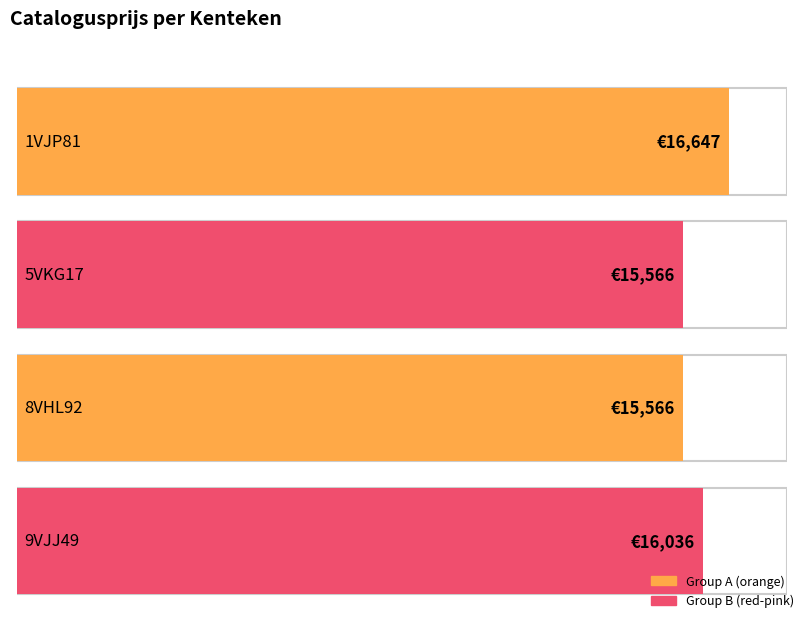

What is the value of the 4th bar from the left?

16036